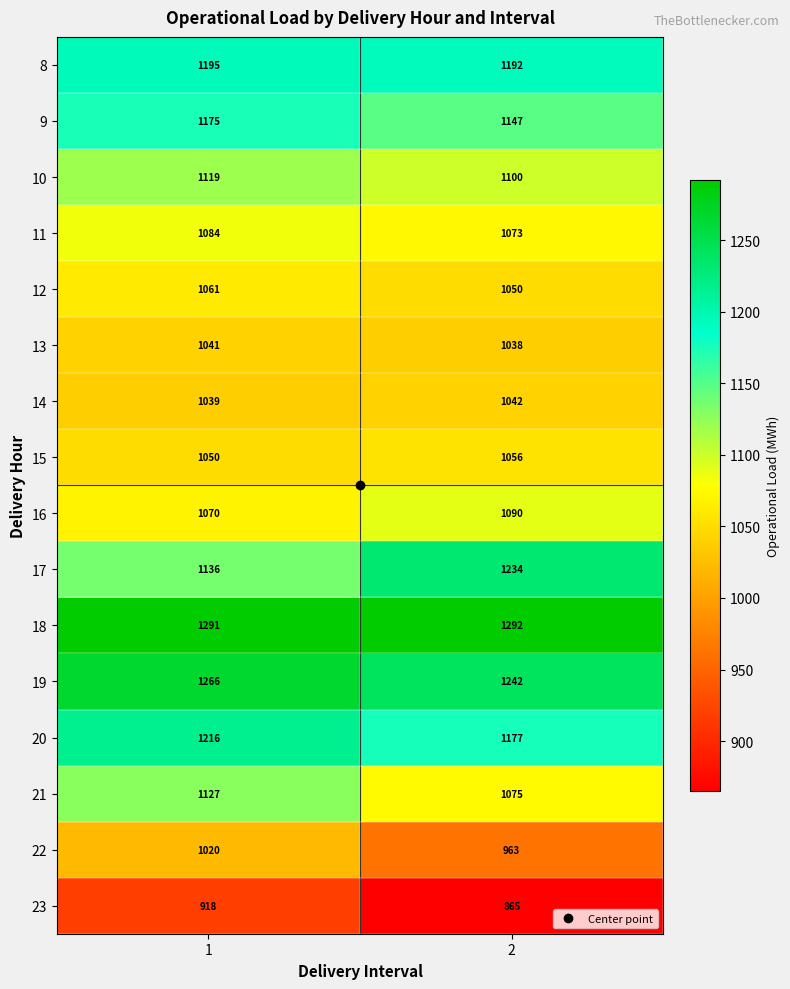

Which series has the widest spread of values?

17